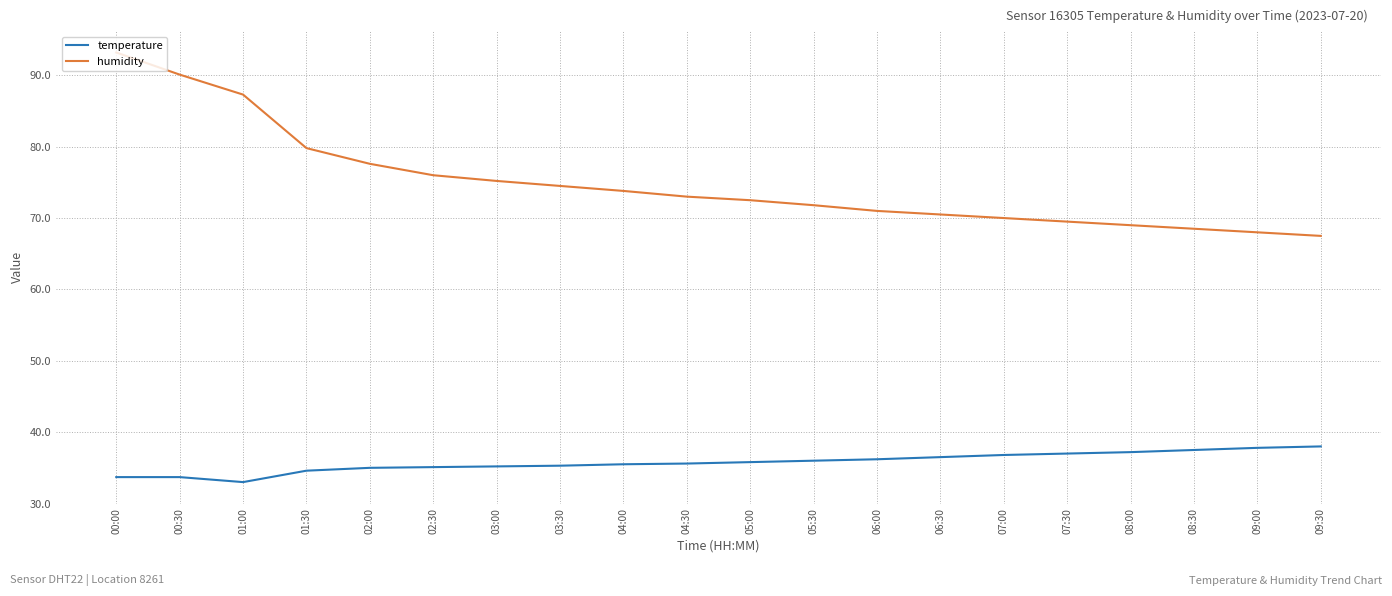

True or false: humidity and temperature cross at least once.

False